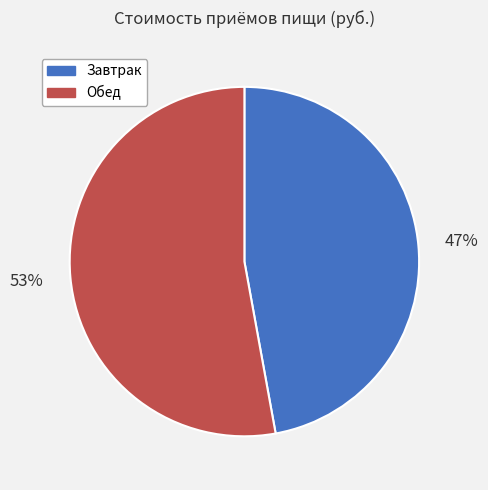

Count the number of slices in the pie.

2